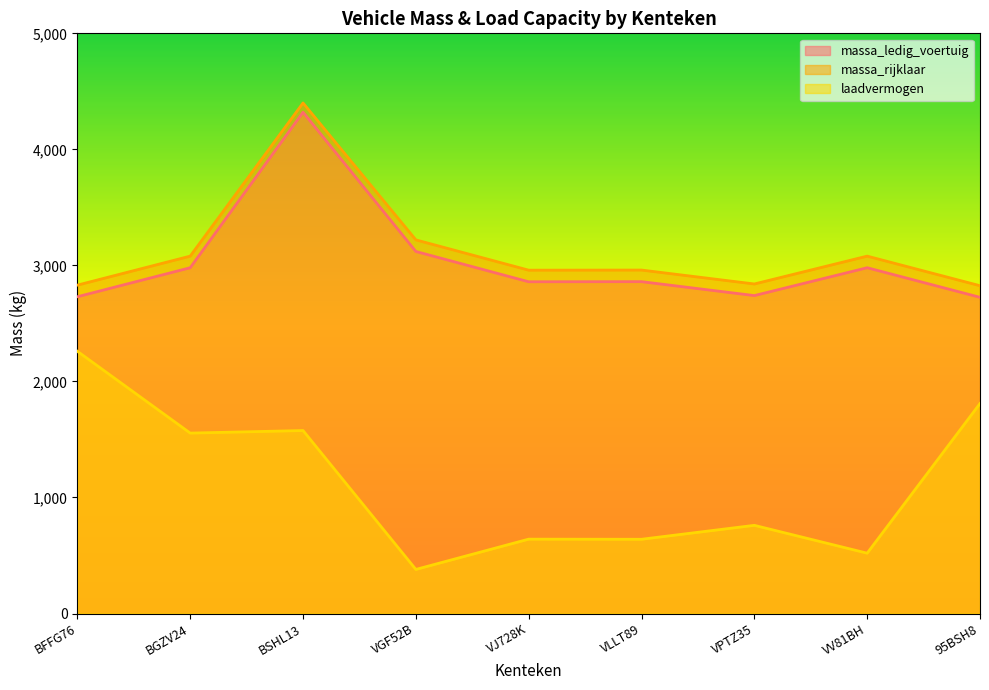

True or false: massa_rijklaar and massa_ledig_voertuig cross at least once.

False